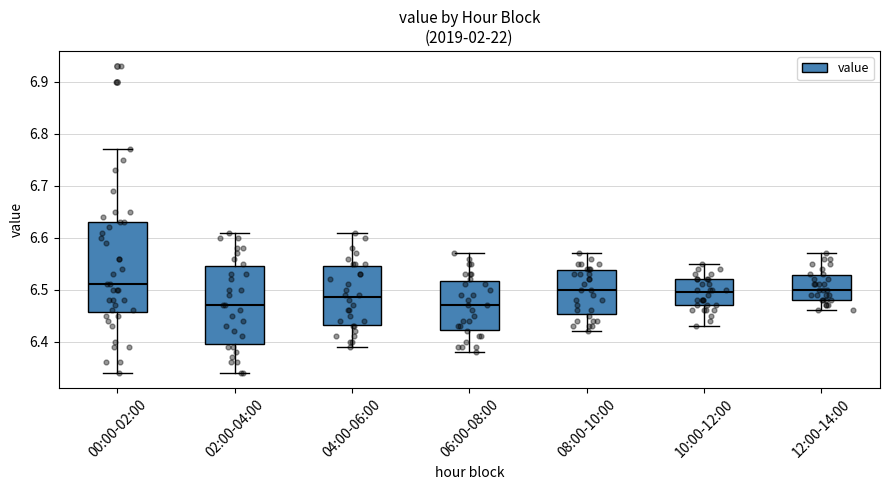

Where does the median line of the box for 02:00-04:00 sit on the y-axis? The values are not printed on the chart, so give them approximately, as read against the axis.

6.47